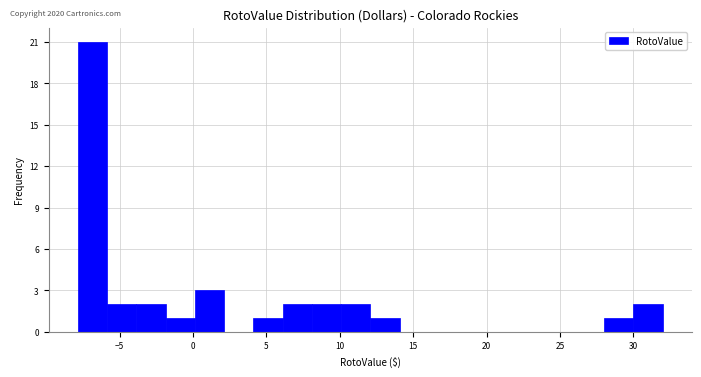

Around what value on the x-axis is the tallest bar? Give the approximate position of its centre, as read against the axis.

-7.0